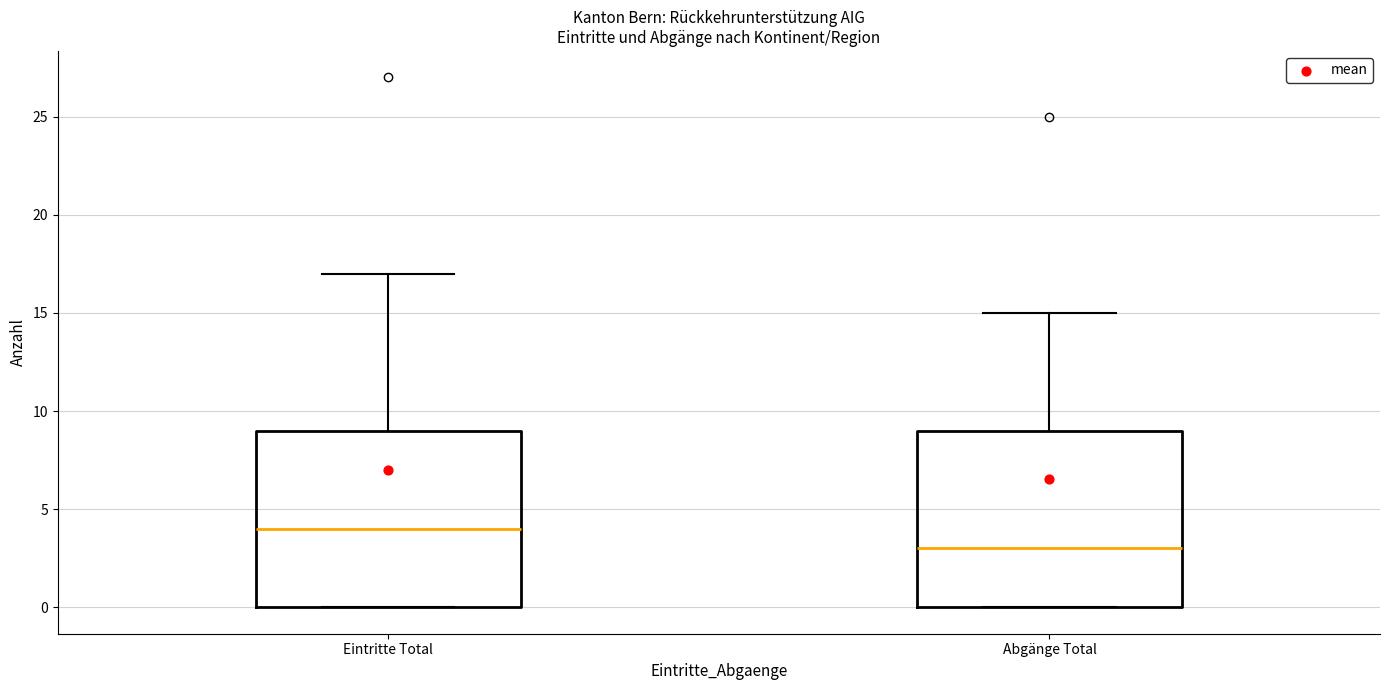

Reading left to right, read every box against the y-axis: the position of its median line, the range the box covers, and the ends of its whiskers. The values are not printed on the chart, so give them approximately, as read against the axis.

Eintritte Total: median 4, box 0 to 9, whiskers 0 to 17
Abgänge Total: median 3, box 0 to 9, whiskers 0 to 15